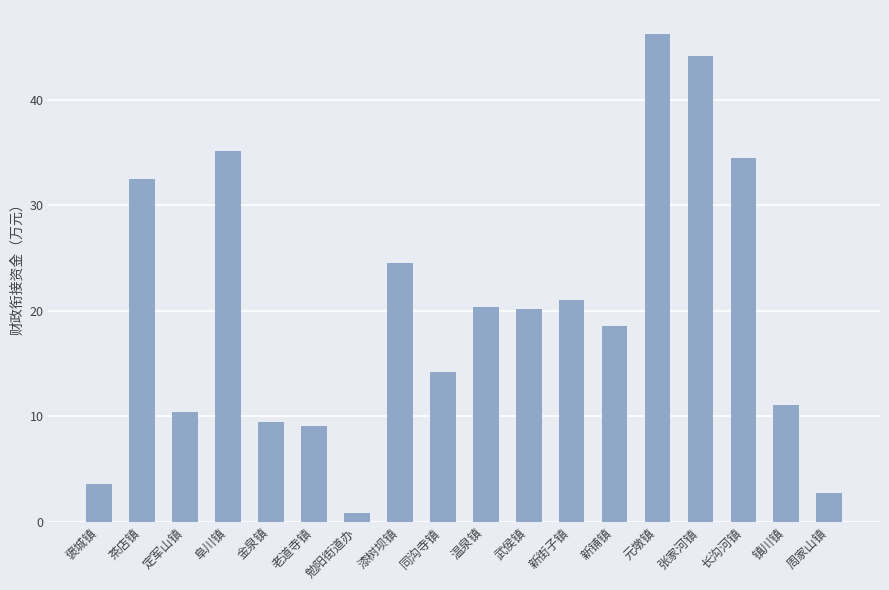

What is the maximum value shown in the chart?

46.2